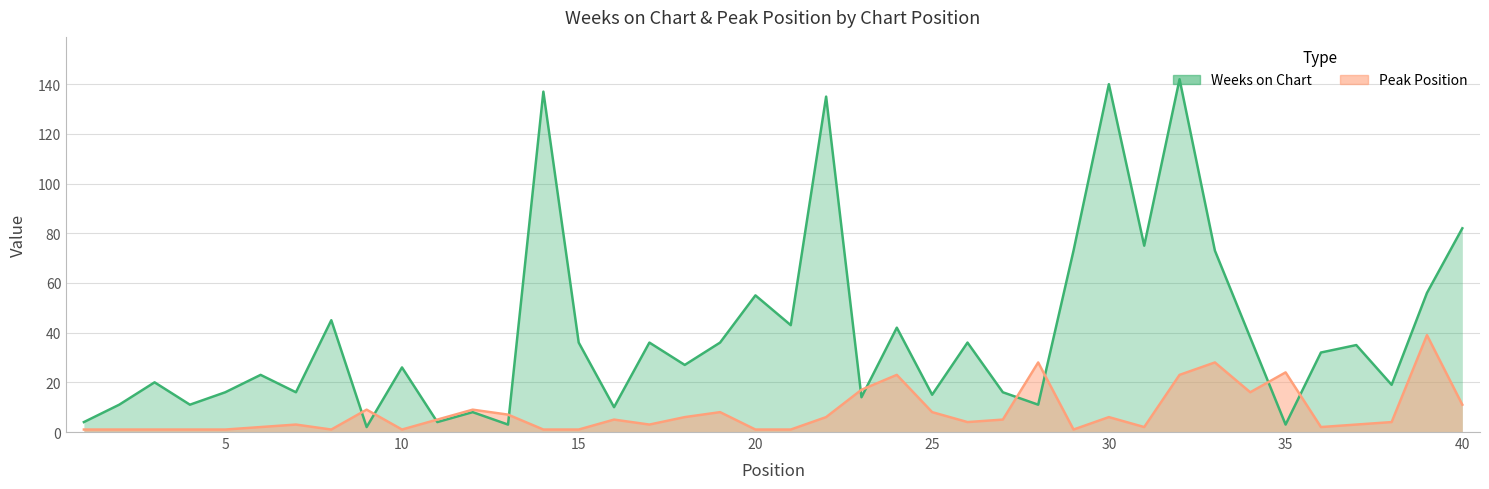

What is the difference between the second highest and second lowest values in the Peak Position series?

27